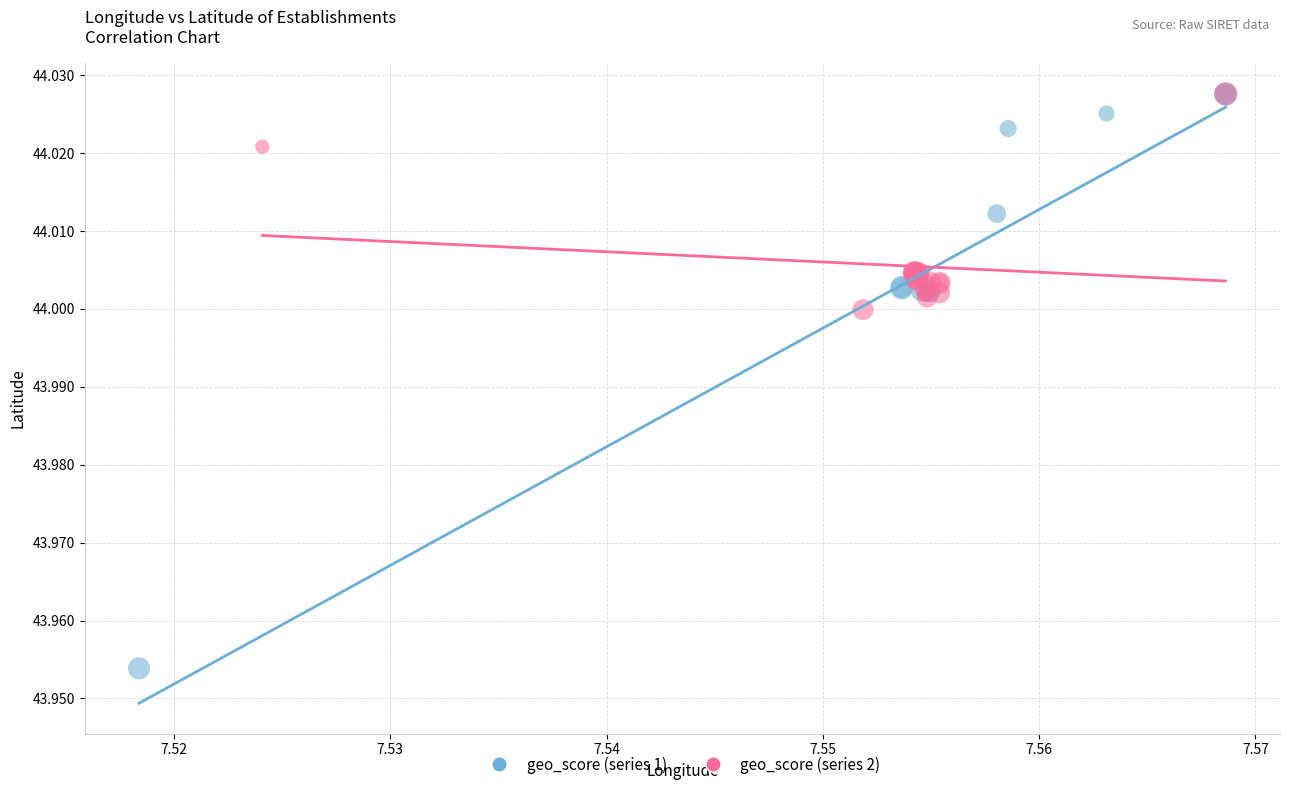

Which series reaches the minimum Y coordinate?

geo_score (series 1)